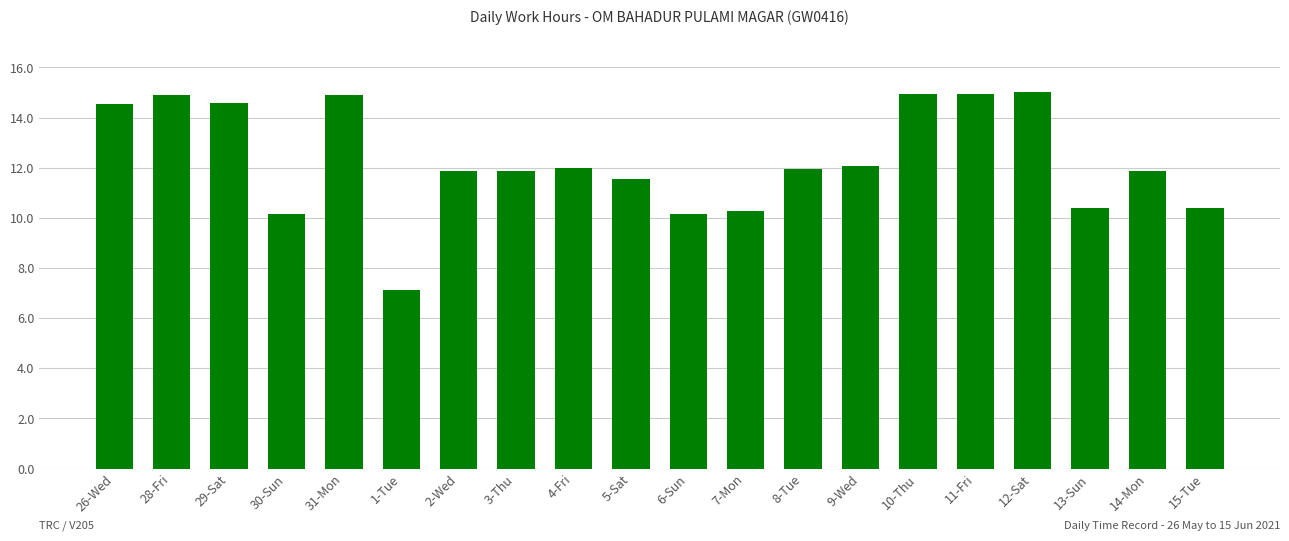

Approximately how many times larger is the value at 1-Tue compared to 11-Fri?

0.5